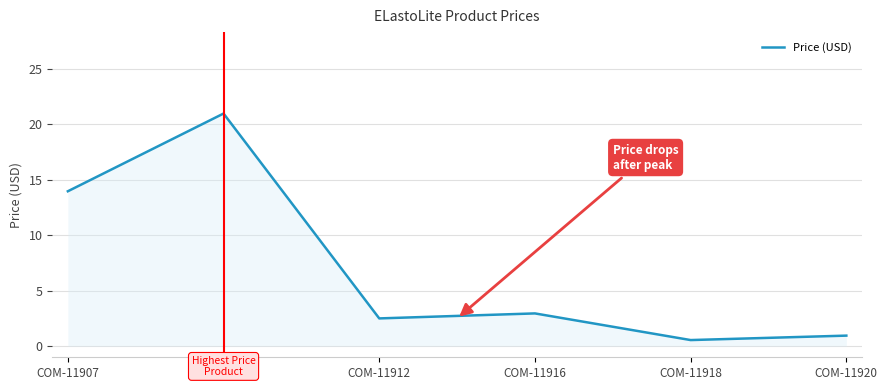

Does the chart display data point markers on the line(s)?

No